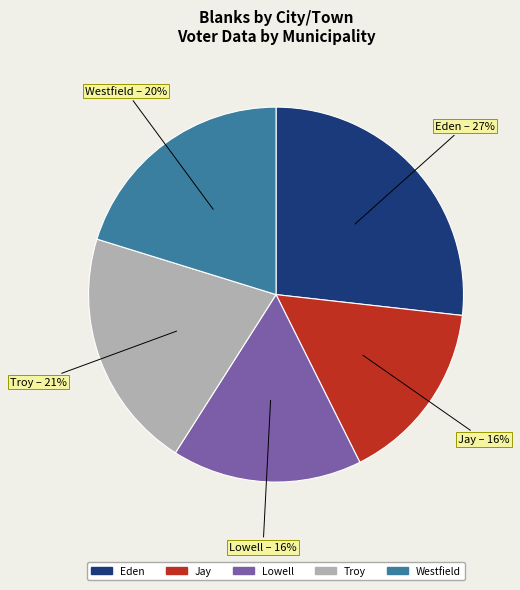

Is Lowell the majority of the pie?

No